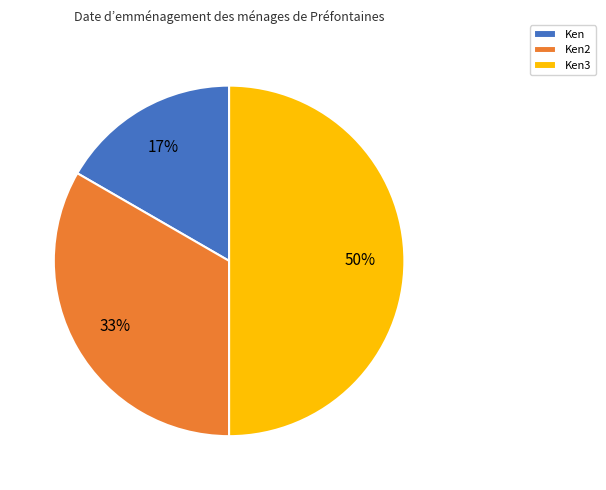

Does Ken2 account for over 50% of the chart?

No